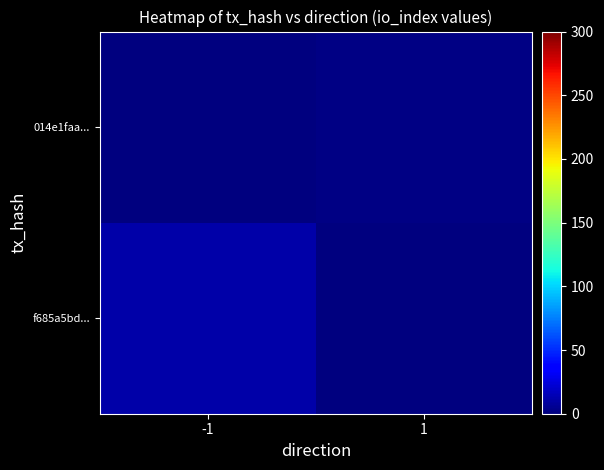

Between -1 and 1, which is larger?

-1